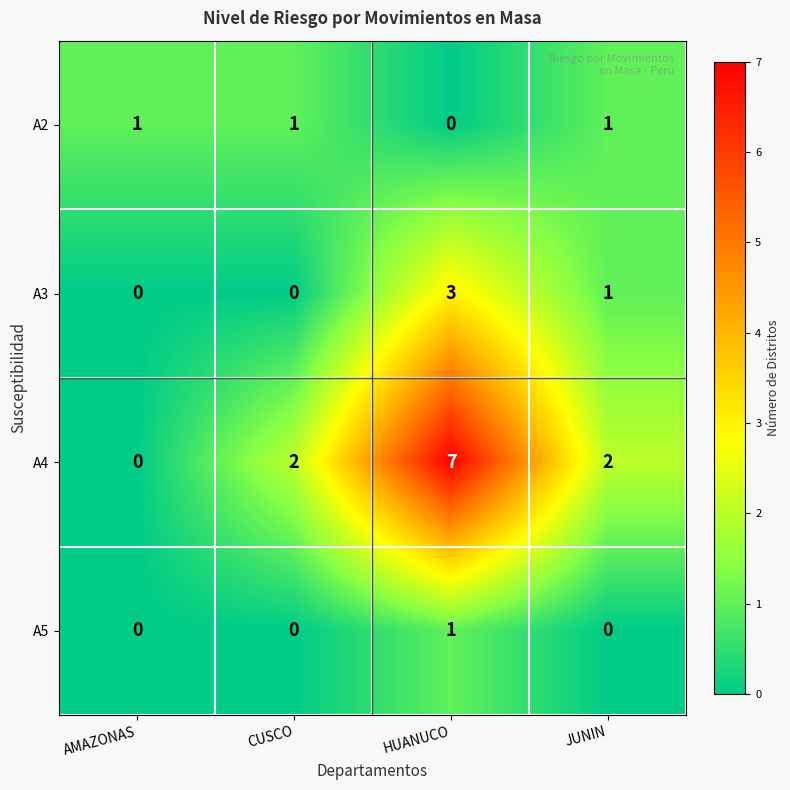

Which series has the largest range (max minus min)?

A4